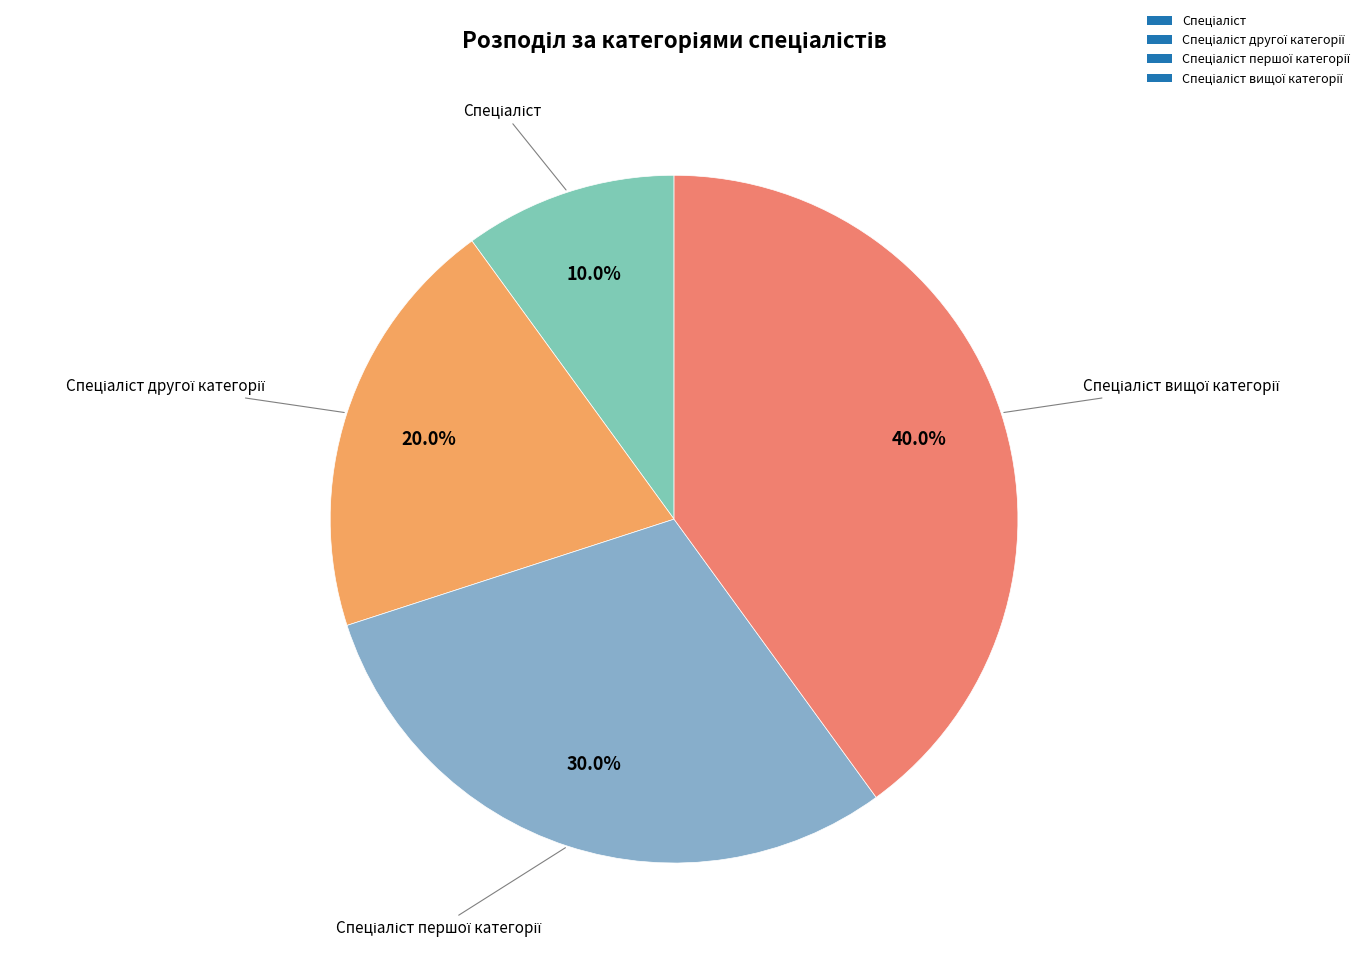

Is there a majority slice in this chart?

No